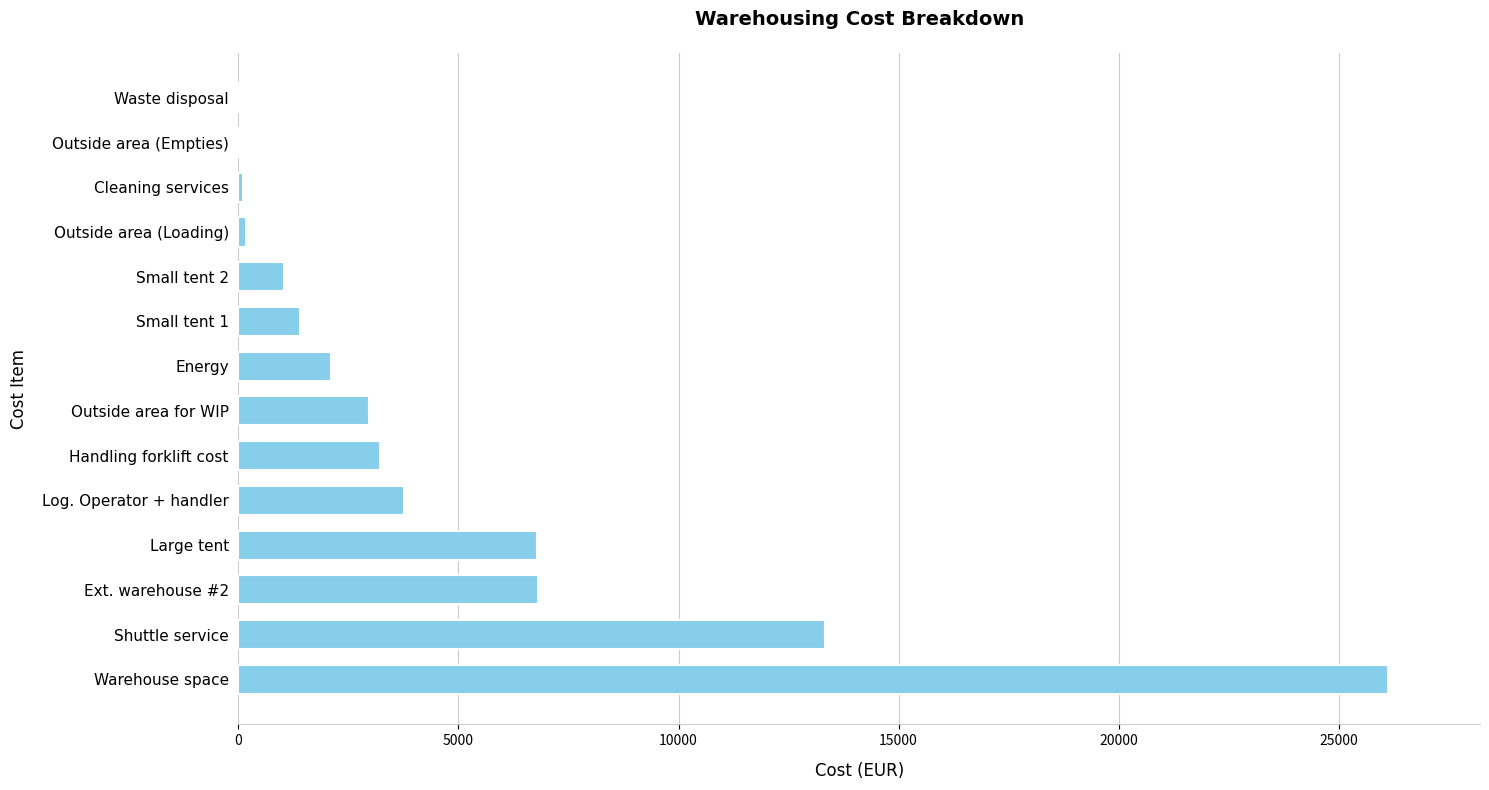

True or false: the data shows 6784 at Large tent.

True